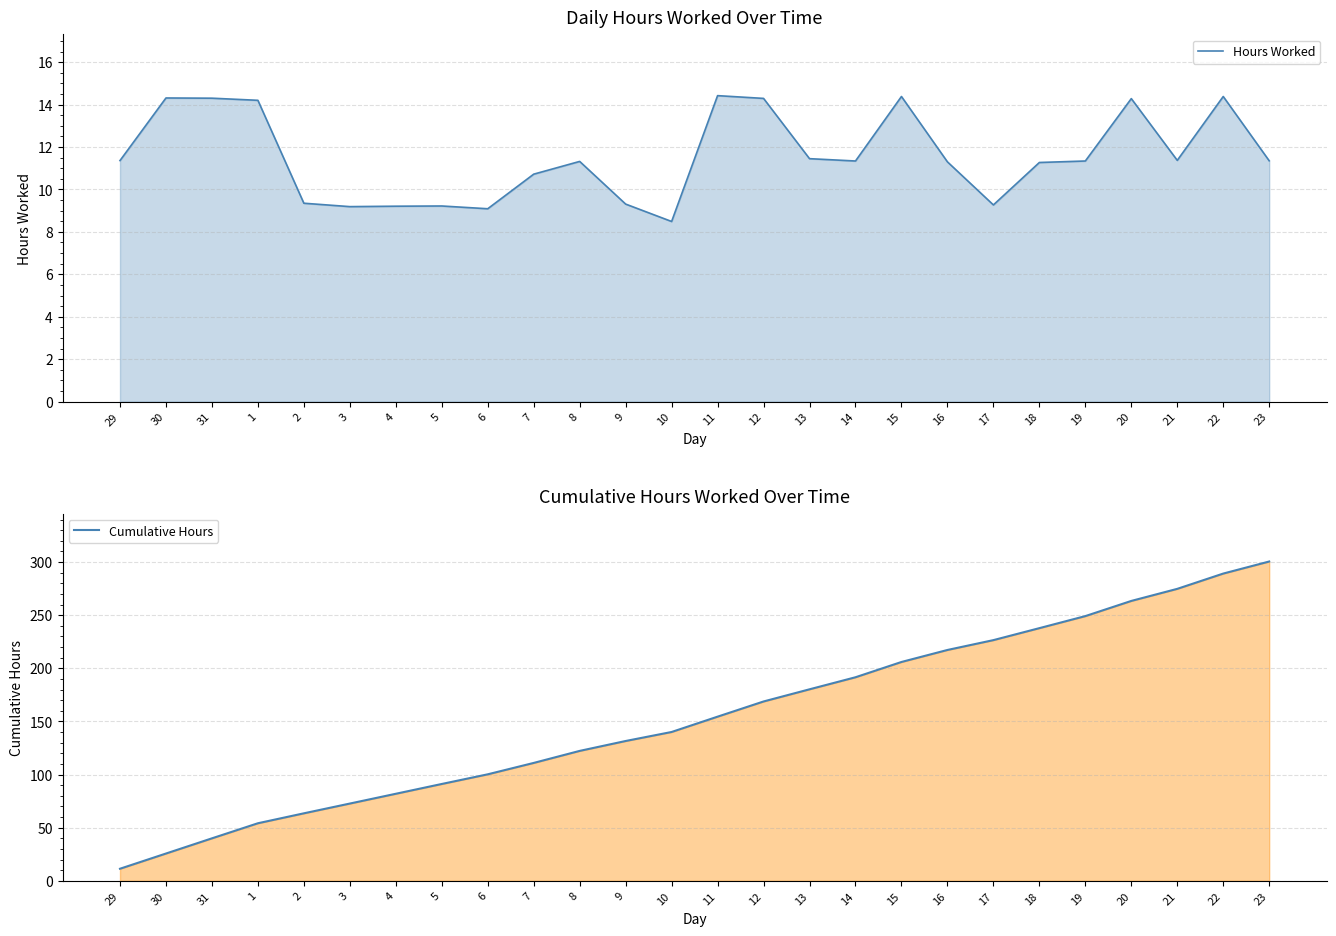

Does the chart have visible grid lines?

Yes